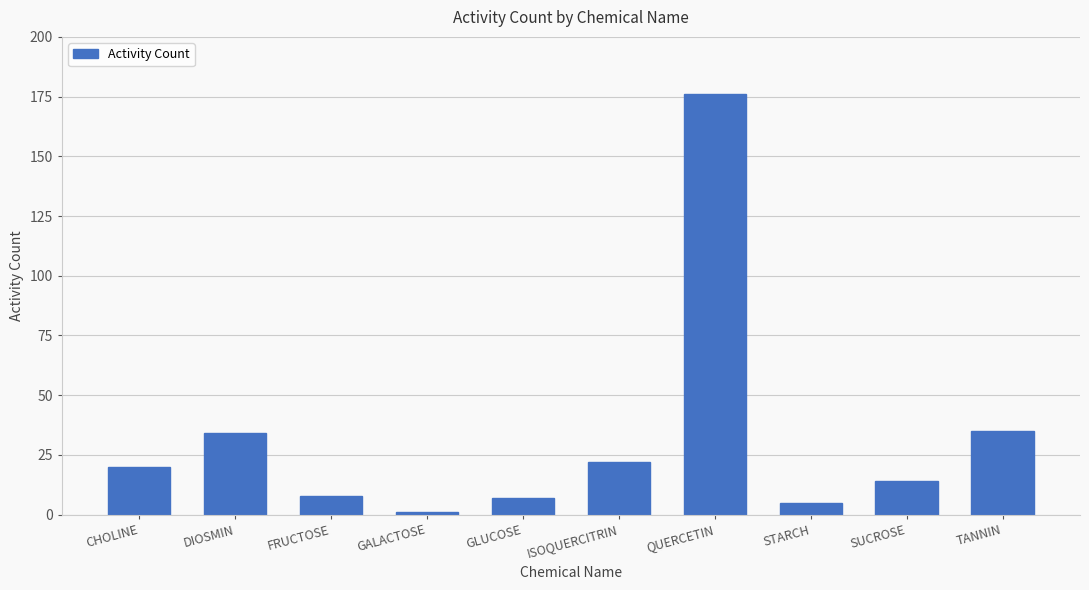

At which label is the value closest to 88?

TANNIN